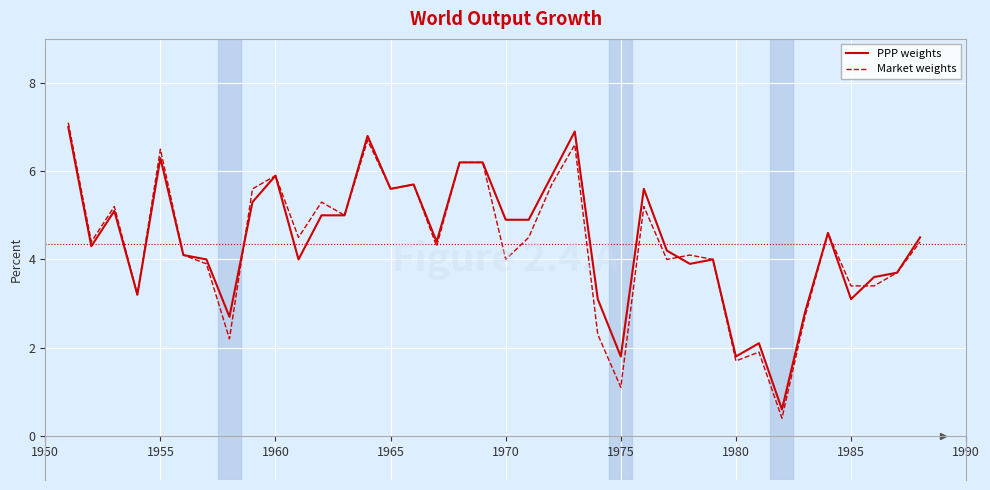

What is the minimum value shown in the chart?

0.4